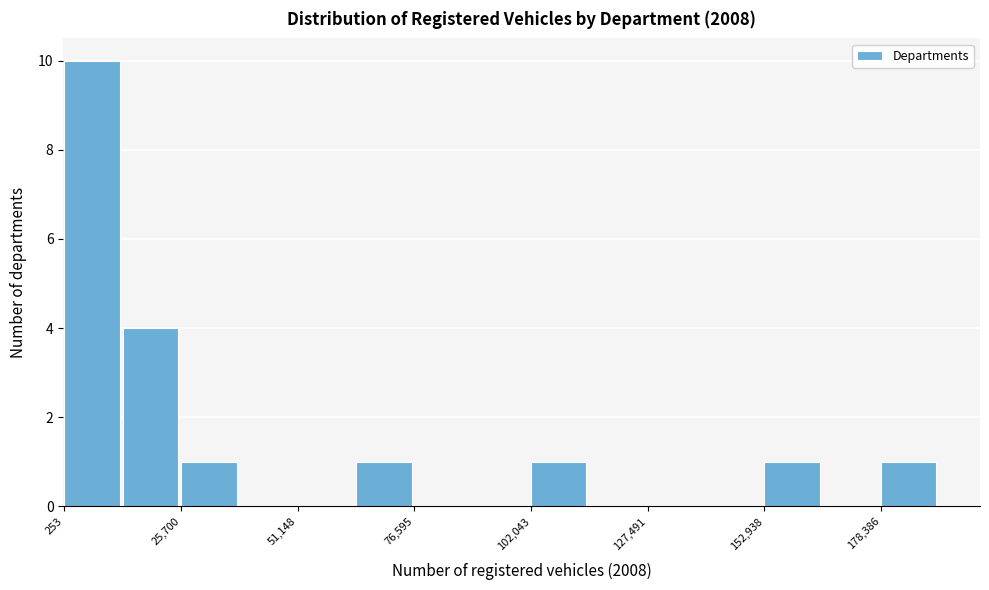

Read against the x-axis, roughly where is the centre of the tallest bar?

5000